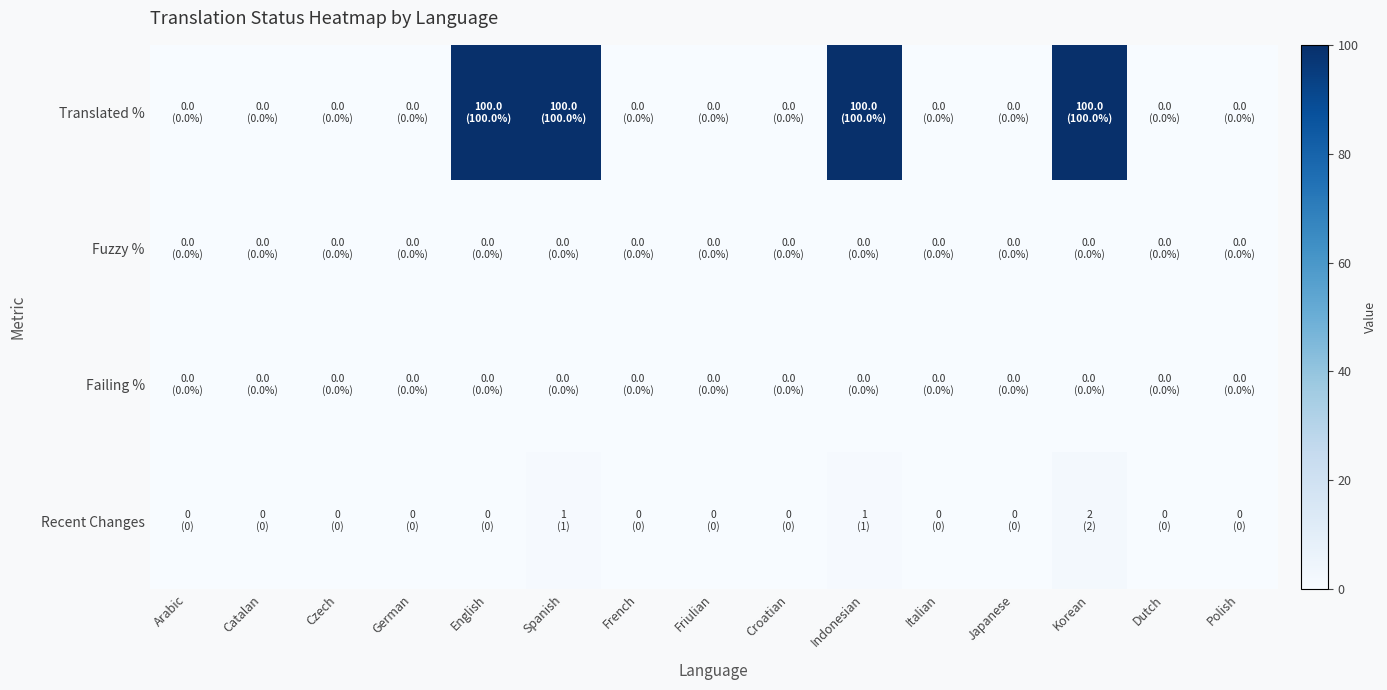

Rank the series at Croatian from lowest to highest value.

Translated %, Fuzzy %, Failing %, Recent Changes